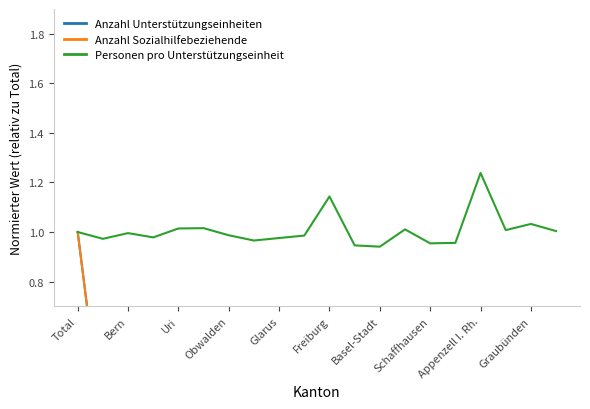

Between 19 and 15, which is larger?

19